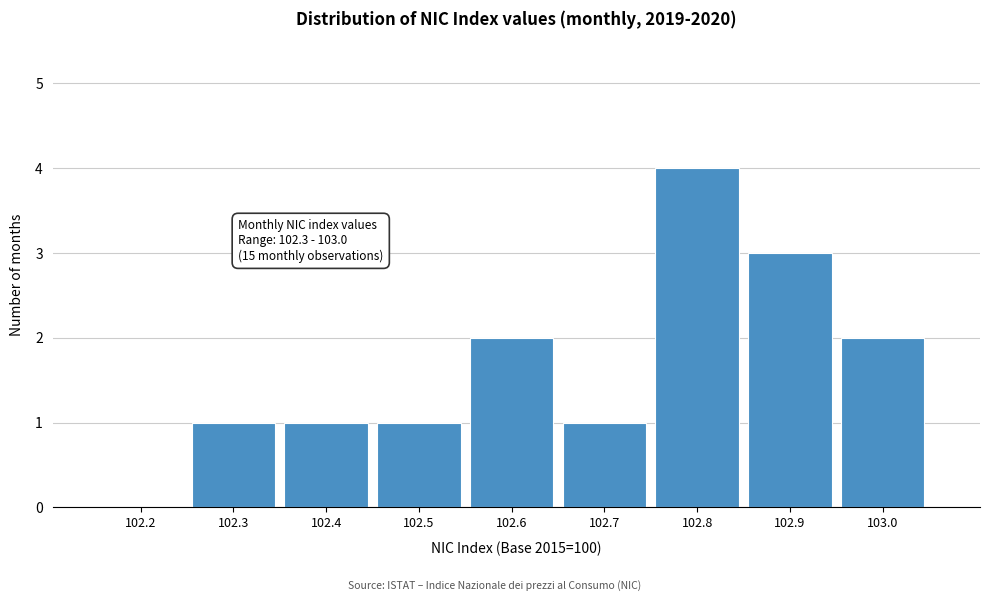

Reading right to left, list all the values displayed in this chart.

103.0=2	102.9=3	102.8=4	102.7=1	102.6=2	102.5=1	102.4=1	102.3=1	102.2=0